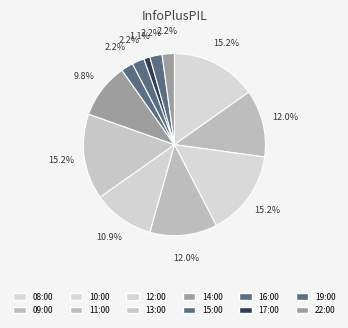

True or false: 10:00 accounts for 15% of the total.

True